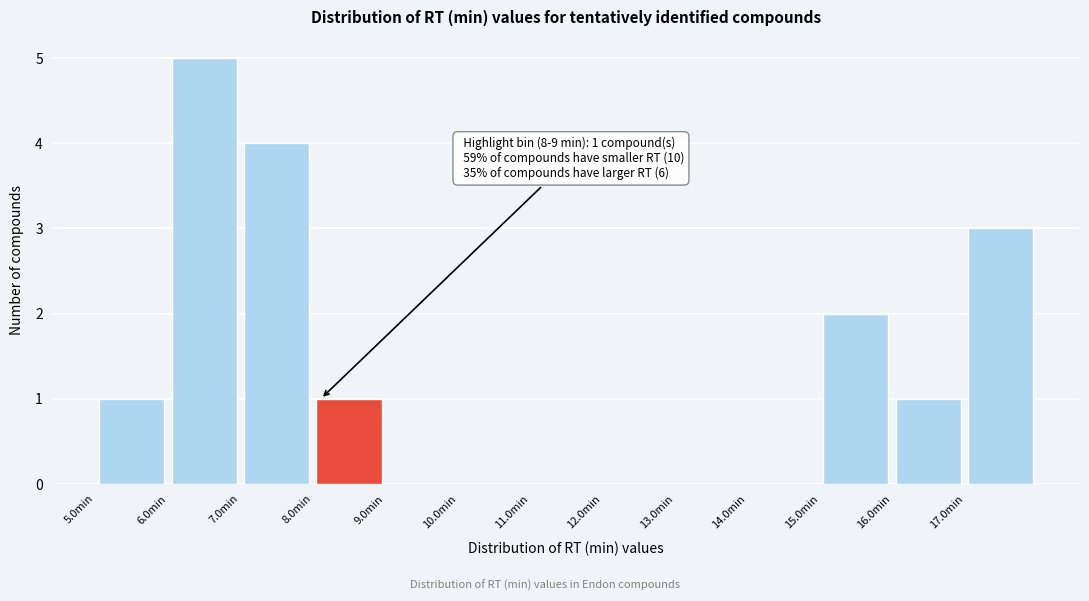

Which range on the x-axis has the tallest bar?

6 to 7